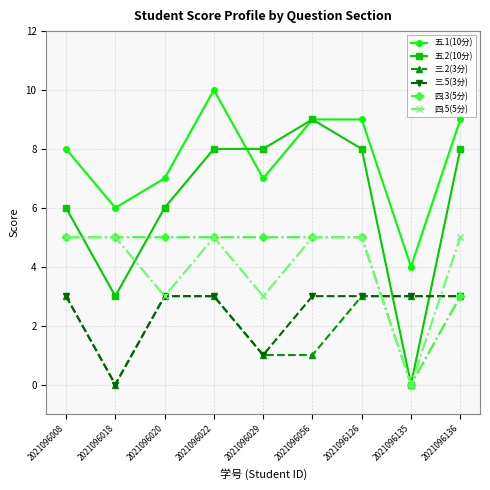

Reading left to right, list all the values displayed in this chart.

五.1(10分): 2021096008=8	2021096018=6	2021096020=7	2021096022=10	2021096029=7	2021096056=9	2021096126=9	2021096135=4	2021096136=9
五.2(10分): 2021096008=6	2021096018=3	2021096020=6	2021096022=8	2021096029=8	2021096056=9	2021096126=8	2021096135=0	2021096136=8
三.2(3分): 2021096008=3	2021096018=0	2021096020=3	2021096022=3	2021096029=1	2021096056=1	2021096126=3	2021096135=3	2021096136=3
三.5(3分): 2021096008=3	2021096018=0	2021096020=3	2021096022=3	2021096029=1	2021096056=3	2021096126=3	2021096135=3	2021096136=3
四.3(5分): 2021096008=5	2021096018=5	2021096020=5	2021096022=5	2021096029=5	2021096056=5	2021096126=5	2021096135=0	2021096136=3
四.5(5分): 2021096008=5	2021096018=5	2021096020=3	2021096022=5	2021096029=3	2021096056=5	2021096126=5	2021096135=0	2021096136=5